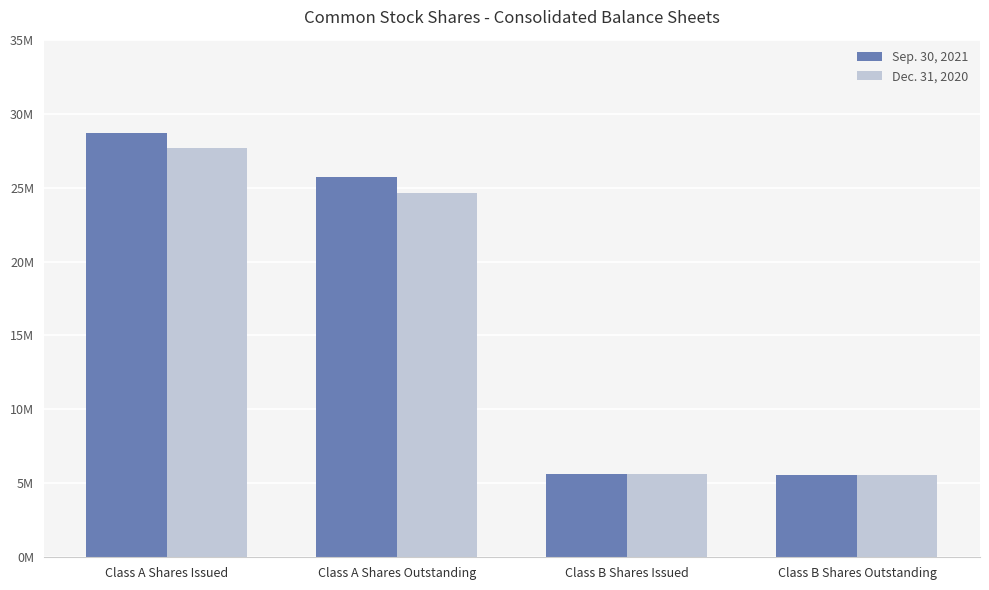

Rank the series at Class A Shares Issued from lowest to highest value.

Dec. 31, 2020, Sep. 30, 2021